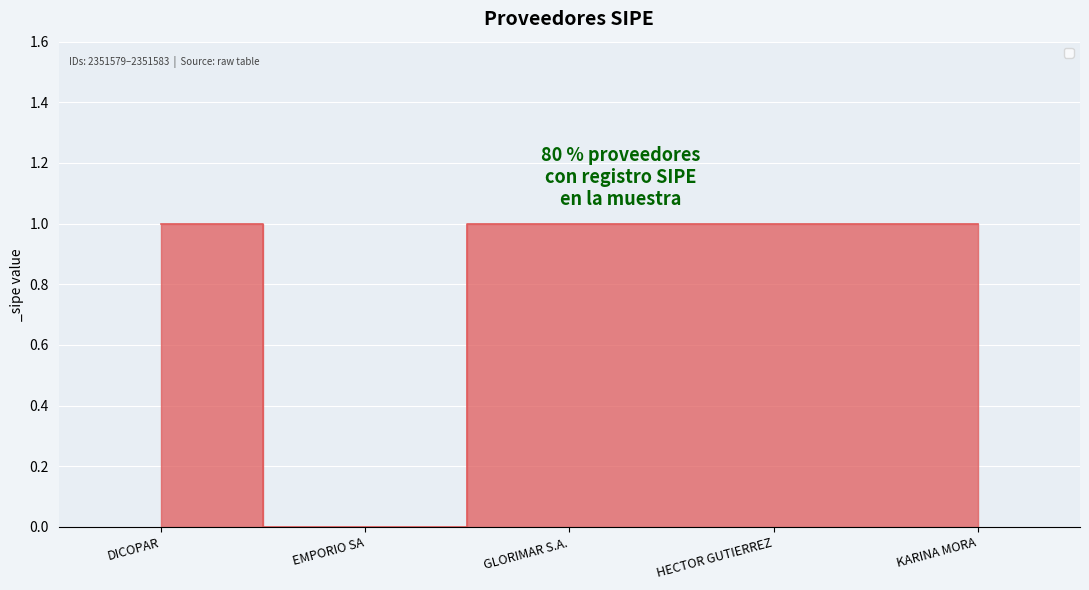

What position from the right is DICOPAR?

5